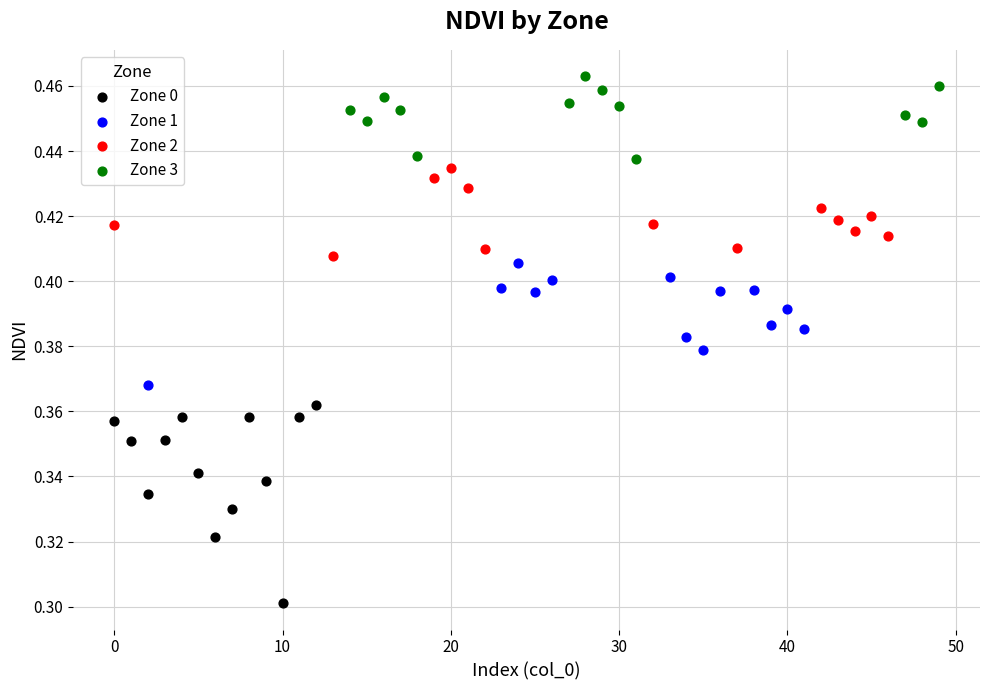

Which series has the widest spread of Y values?

Zone 0